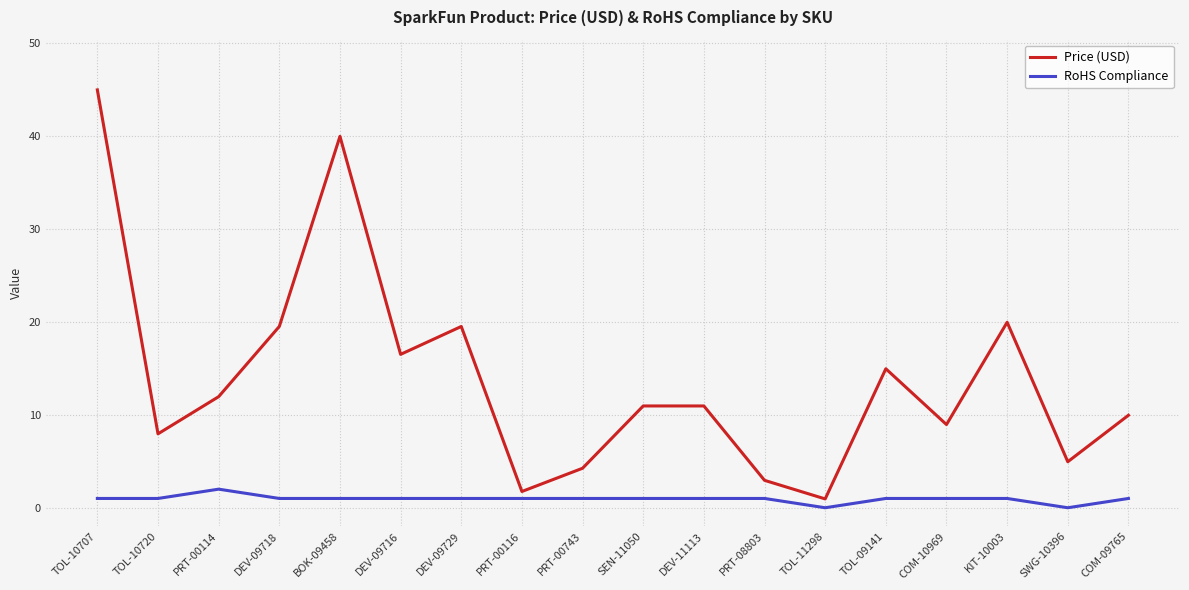

List the series in order of their overall mean, lowest first.

RoHS Compliance, Price (USD)